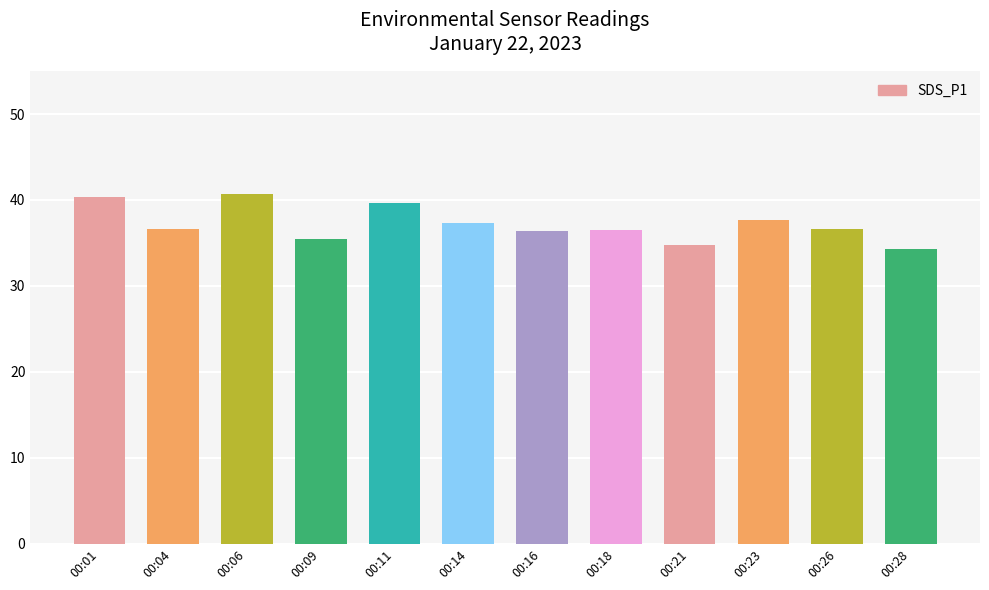

What is the greatest value displayed?

40.7